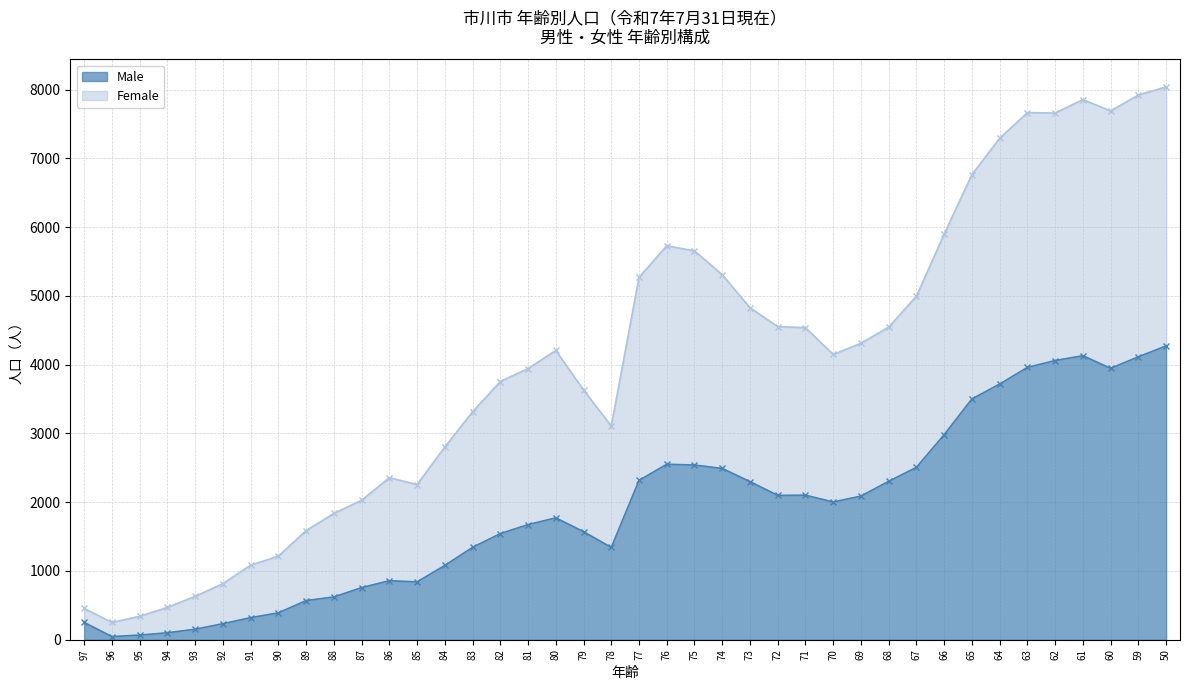

Is it true that Male equals 3960 at 63?

True